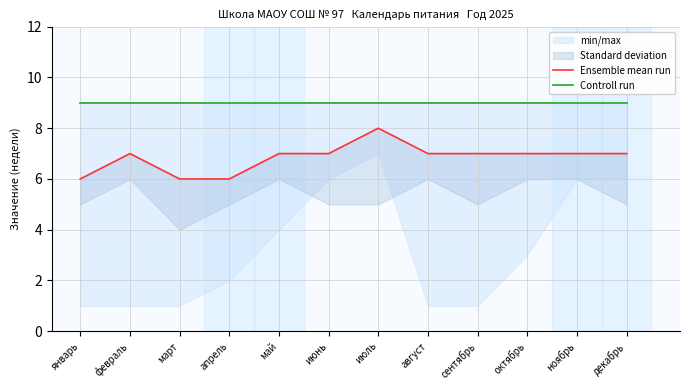

What are all the series names shown in the legend?

Ensemble mean run, Controll run